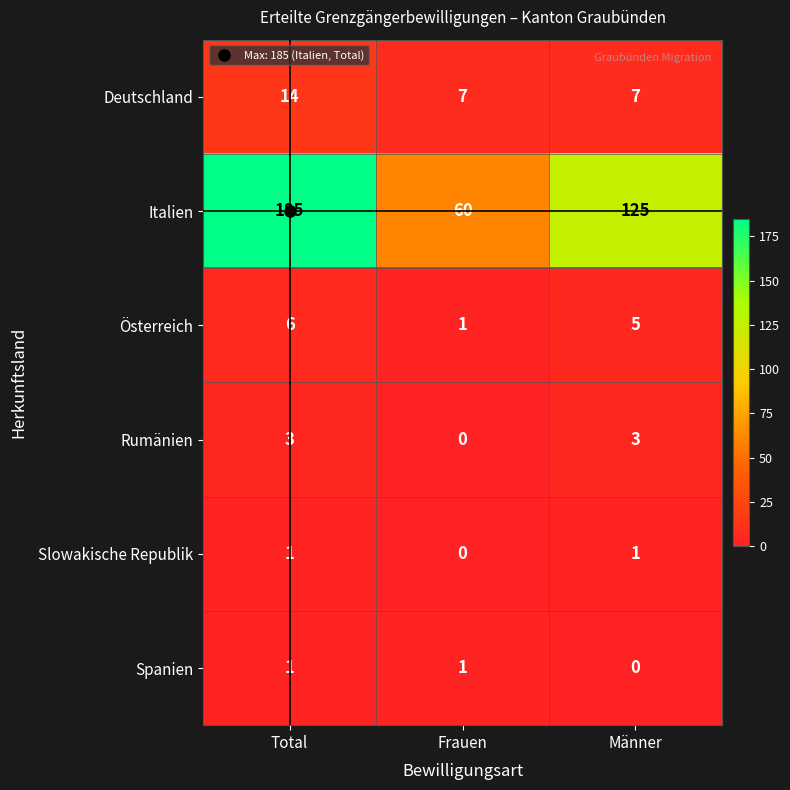

Count the number of categories in the chart.

3